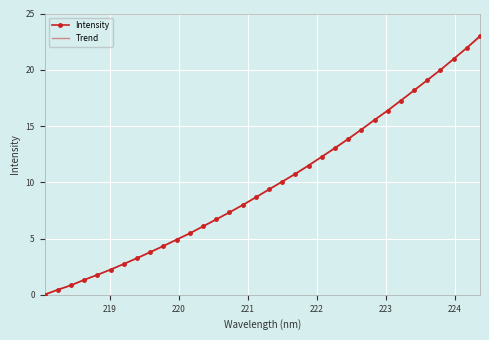

Which category has the highest value across all series?

224.3616